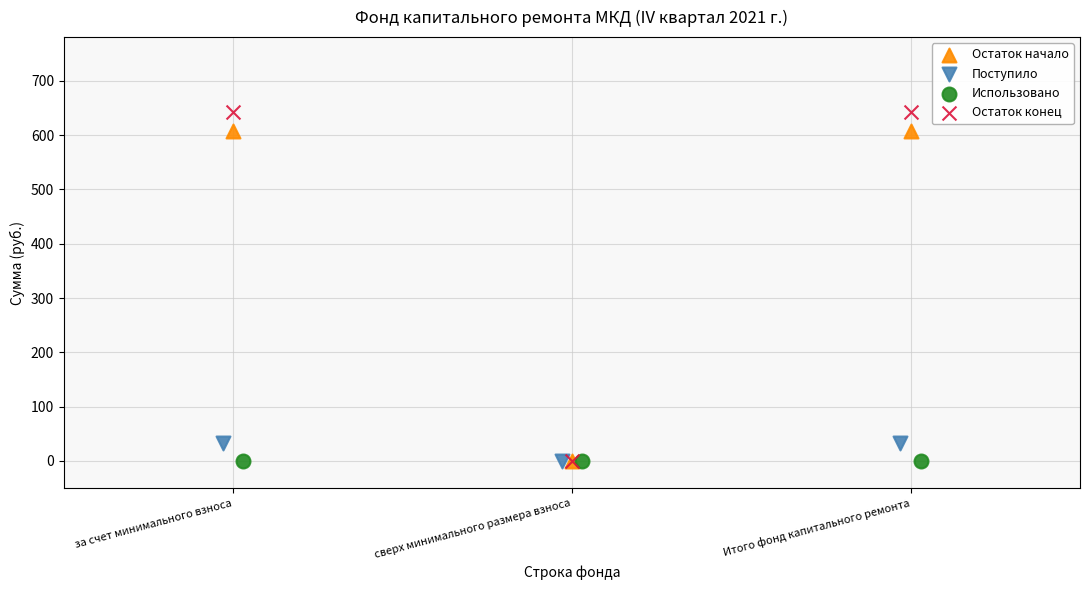

Which series contains the highest Y value?

Остаток конец